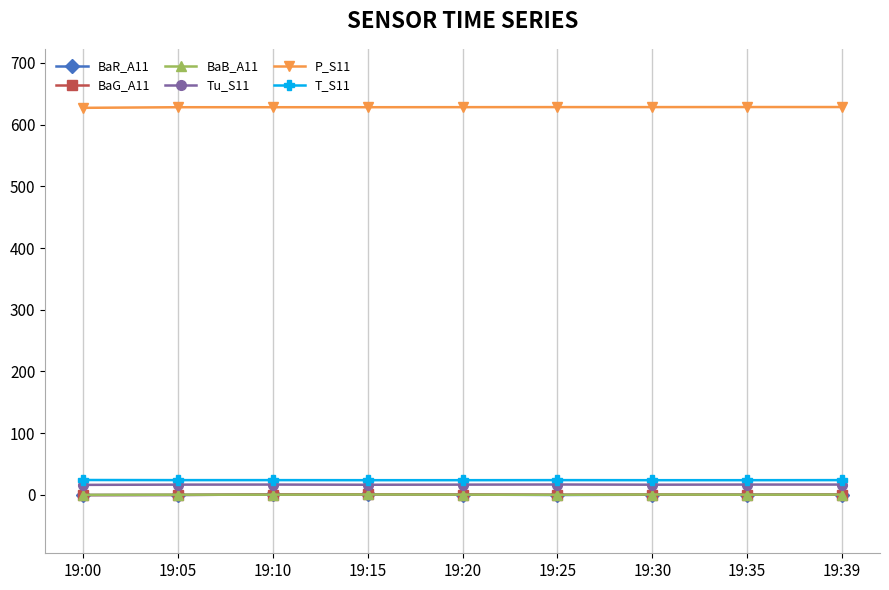

What is the sum of all BaG_A11 values?

4.0